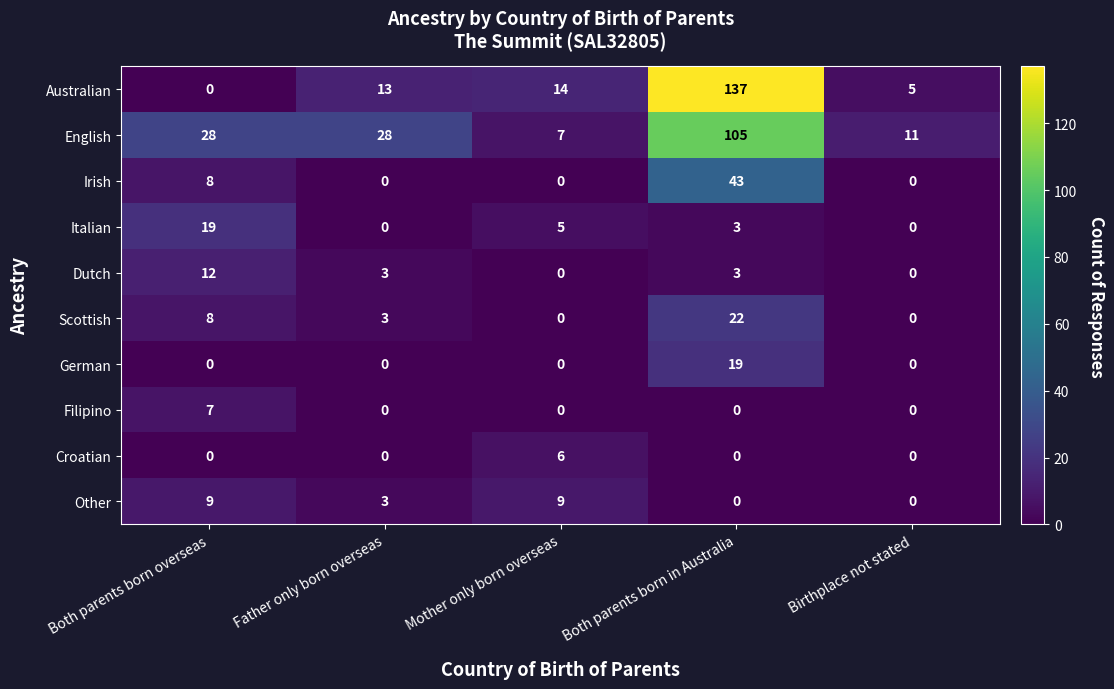

What is the difference between the highest and lowest values at Birthplace not stated?

11